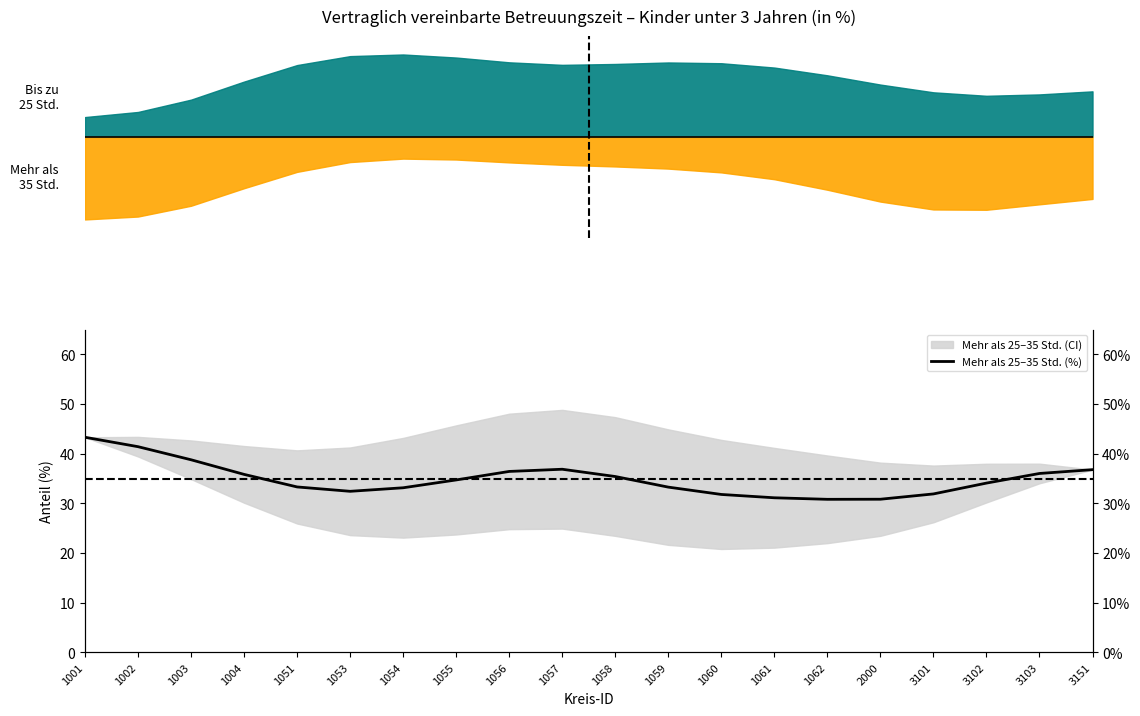

At which category does the chart reach its minimum across all series?

1062